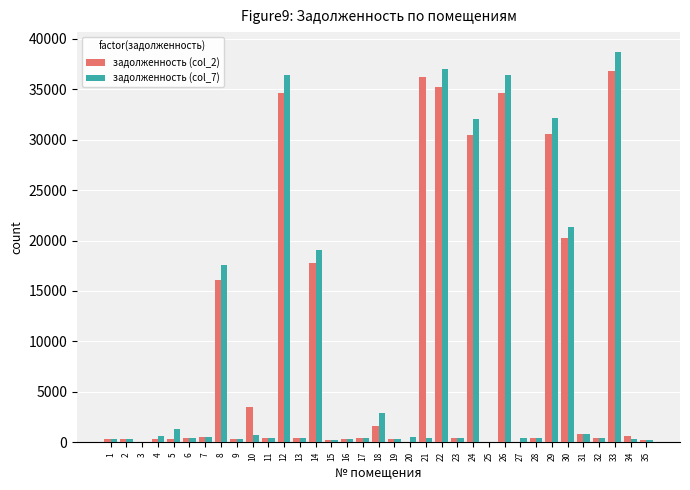

Is it true that задолженность (col_2) equals 309.9 at 4?

True